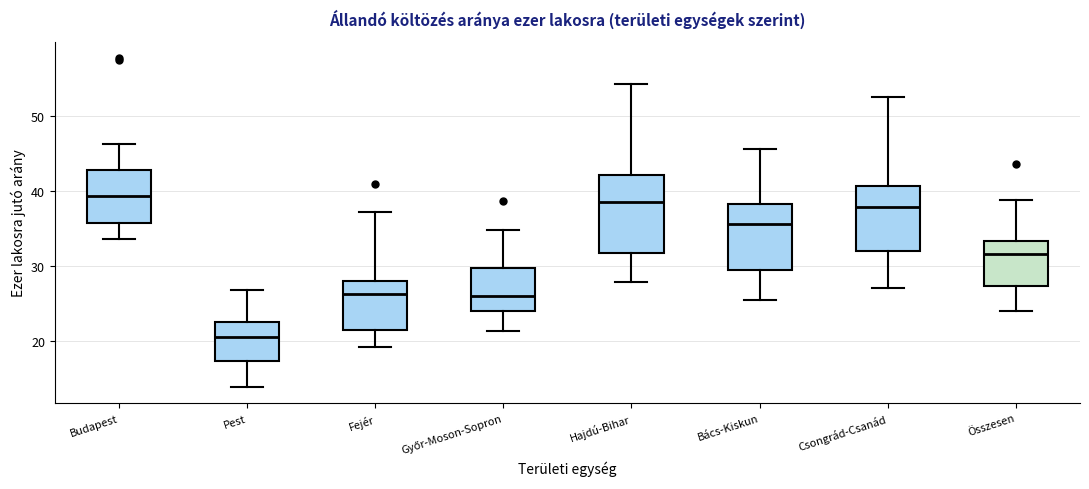

Where does the upper whisker of the box for Bács-Kiskun end on the y-axis? The values are not printed on the chart, so give them approximately, as read against the axis.

46